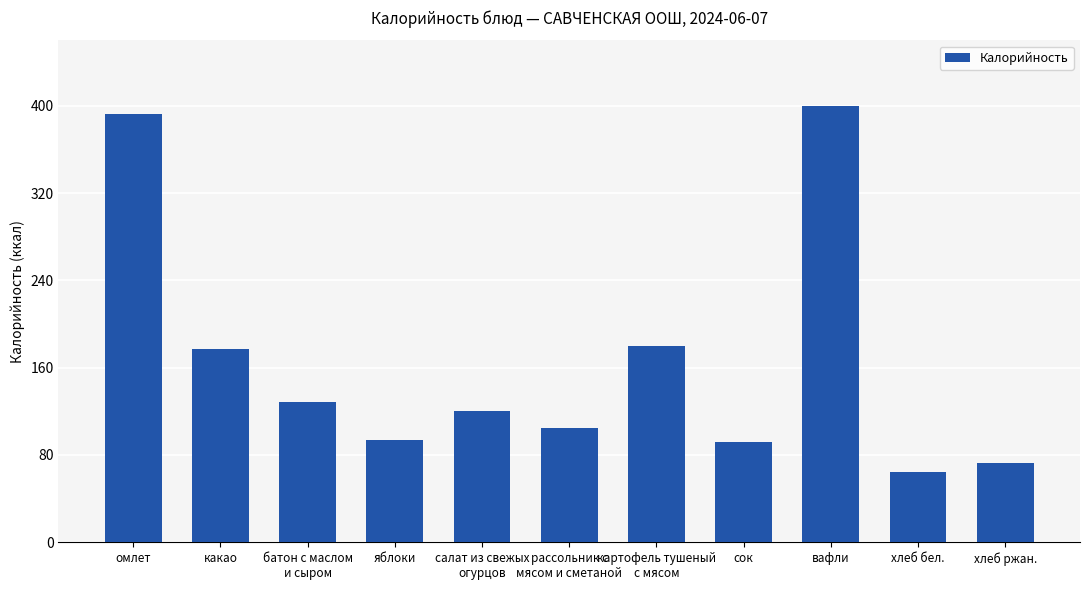

What is the difference between the maximum and second lowest values?

327.6